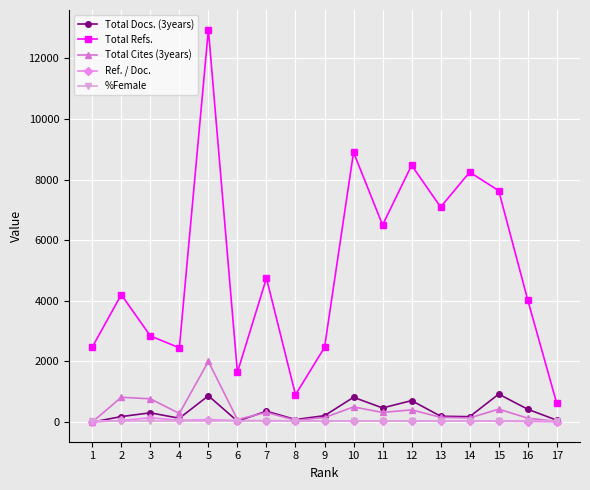

Which series has the largest range (max minus min)?

Total Refs.